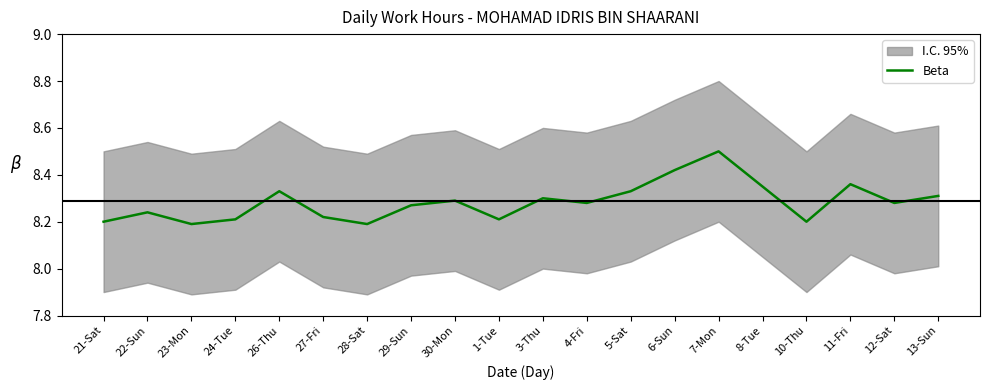

The value at 23-Mon is 11.1. True or false?

False